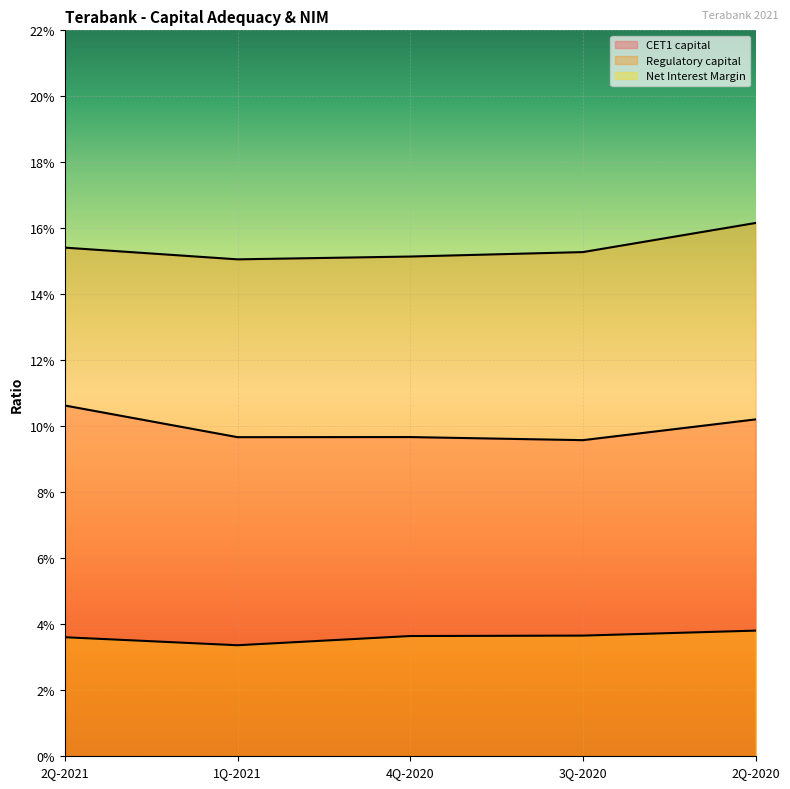

What is the label of the 5th point from the left?

2Q-2020